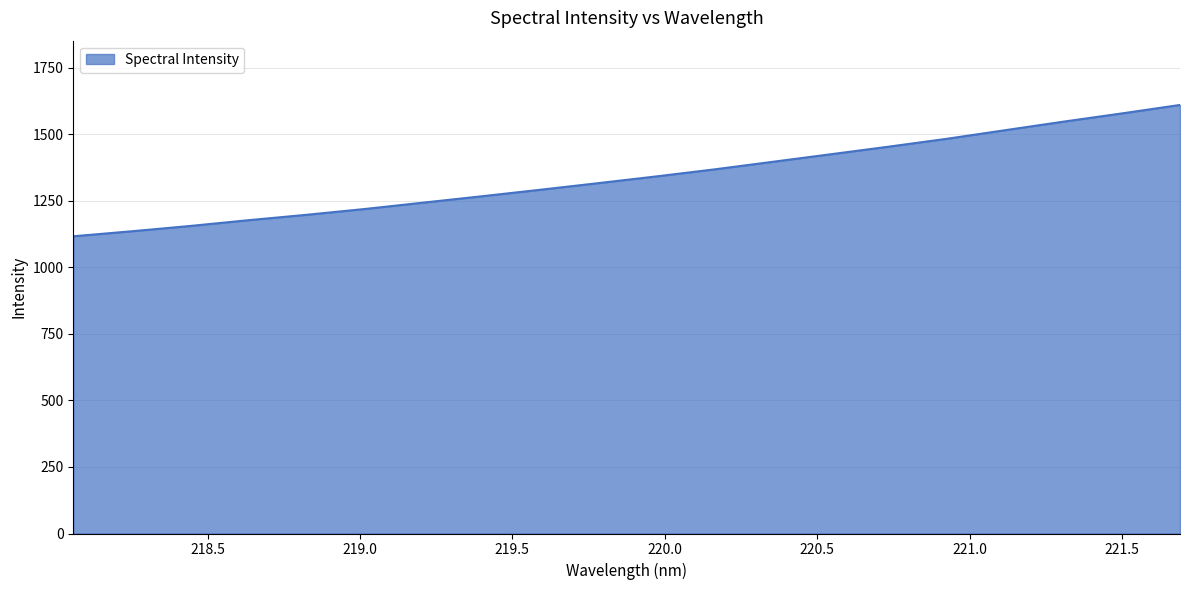

True or false: there are more than 2 points higher than both neighbors.

False